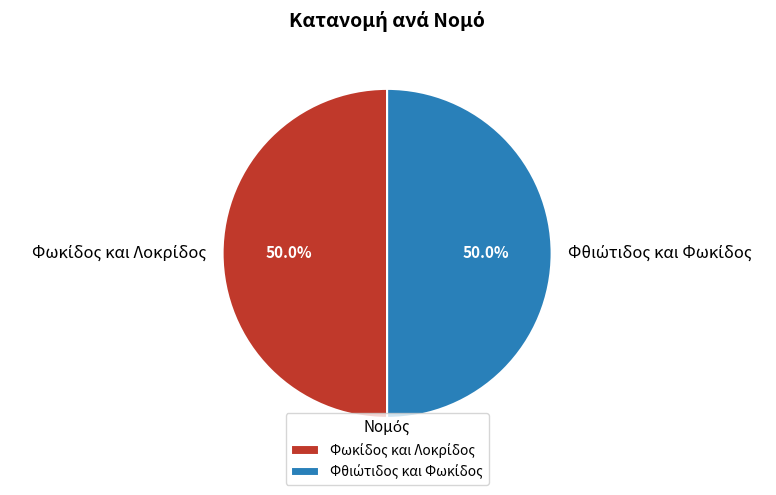

Rank the categories by value from highest to lowest.

Φθιώτιδος και Φωκίδος, Φωκίδος και Λοκρίδος